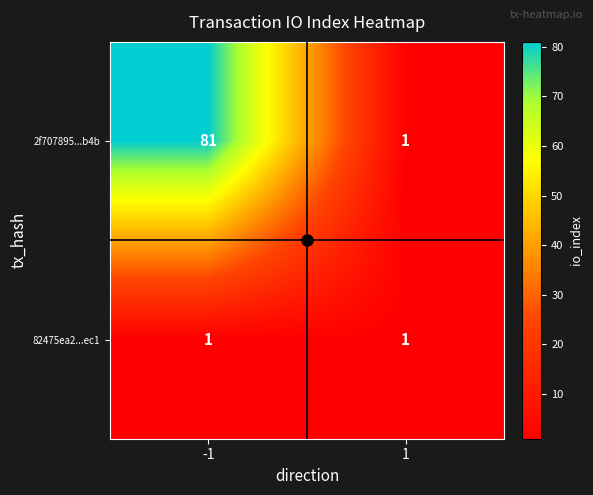

Which series has the widest spread of values?

2f707895...b4b